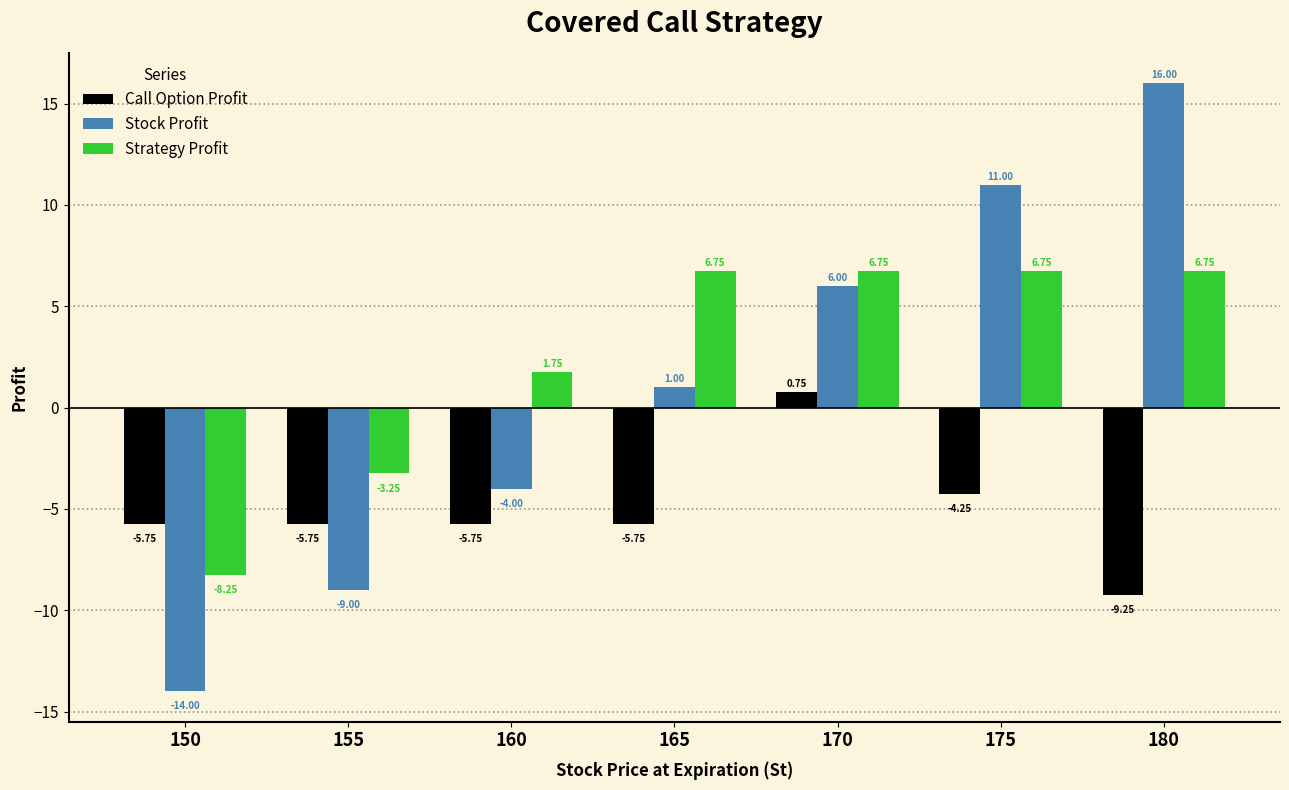

How many negative values does the Strategy Profit series have?

2